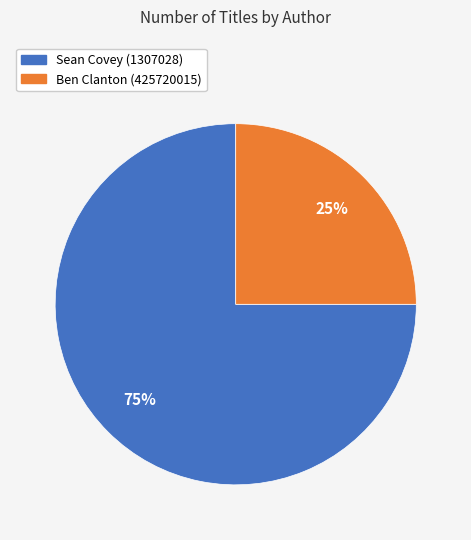

Is there a majority slice in this chart?

Yes